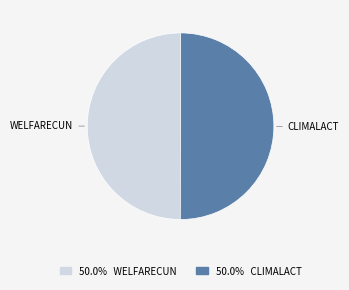

Approximately how many times larger is the value at CLIMALACT compared to WELFARECUN?

1.0